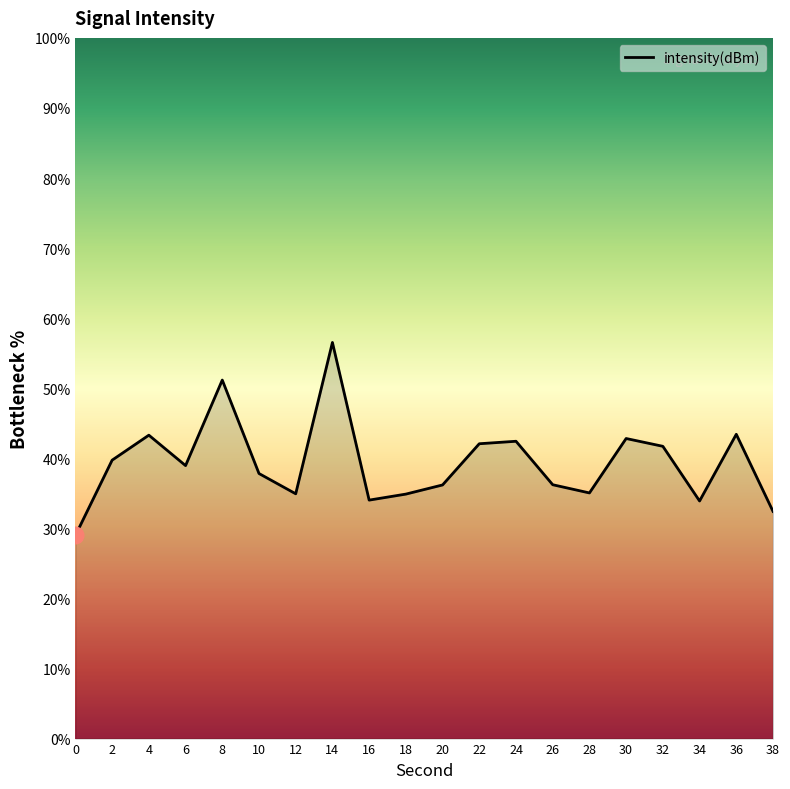

What is the approximate value at 14?

56.5